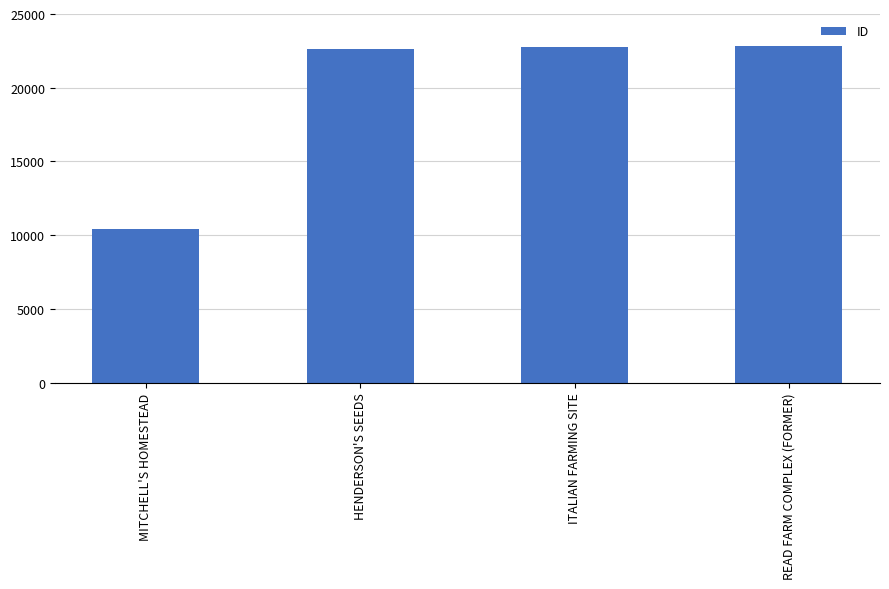

What is the difference between the maximum and minimum values?

12404